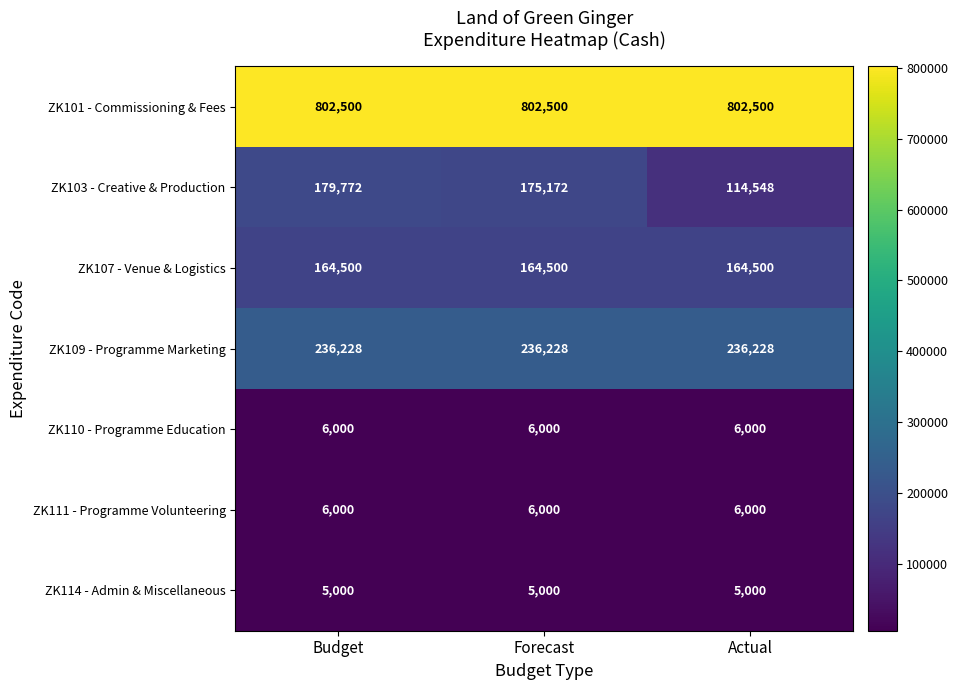

What is the total value across all series at Budget?

1400000